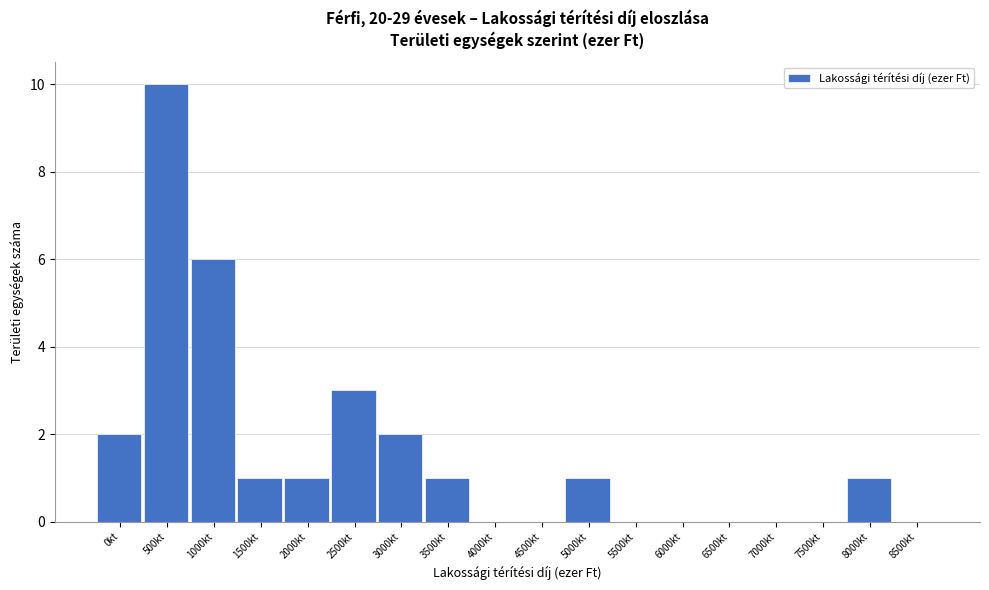

Reading left to right, extract all data points from this chart.

0kt=2	500kt=10	1000kt=6	1500kt=1	2000kt=1	2500kt=3	3000kt=2	3500kt=1	4000kt=0	4500kt=0	5000kt=1	5500kt=0	6000kt=0	6500kt=0	7000kt=0	7500kt=0	8000kt=1	8500kt=0